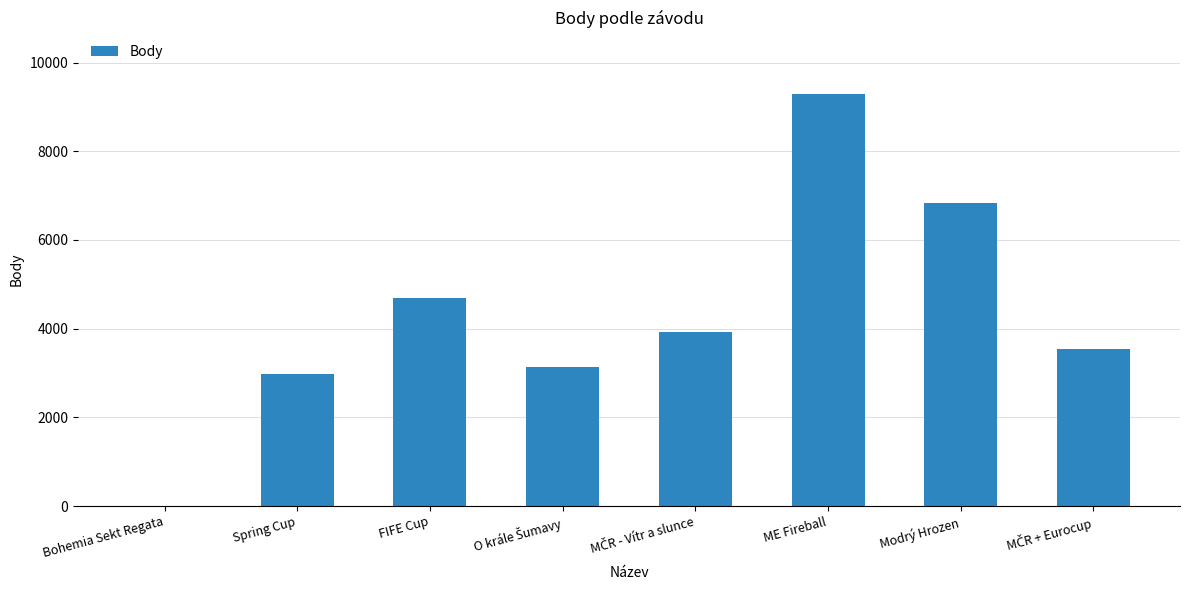

Does the chart contain stacked bars?

No